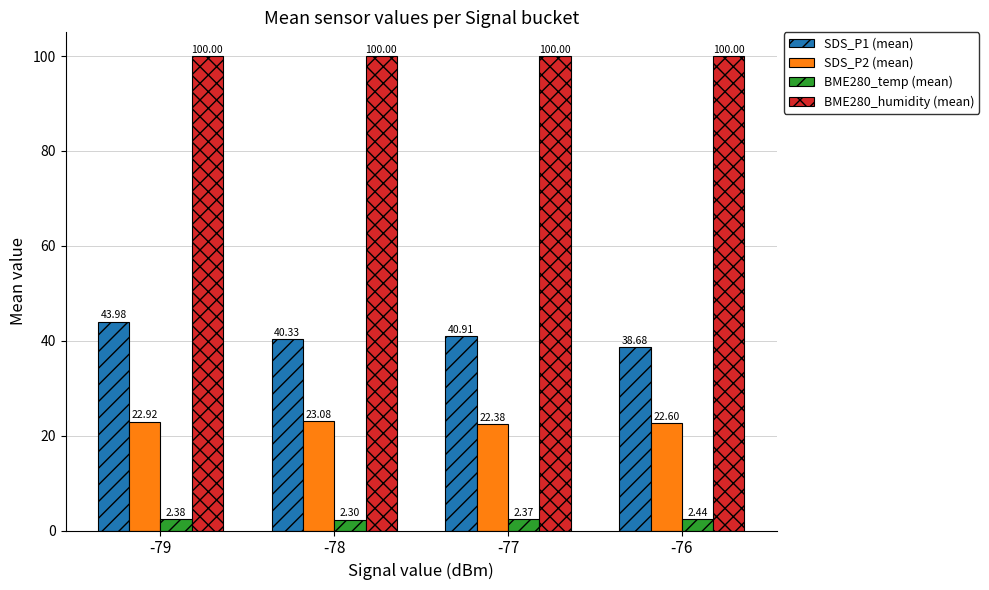

Is it true that SDS_P2 (mean) equals 11.1 at -78?

False